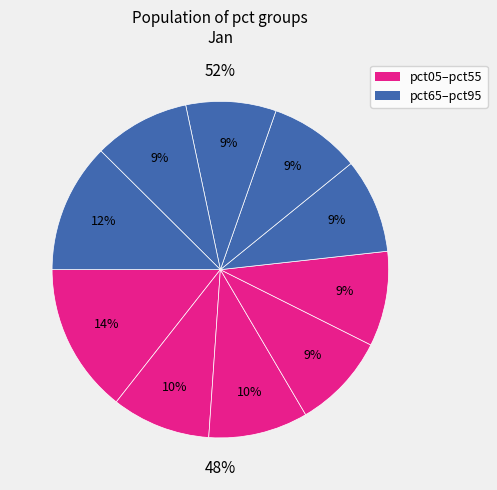

Rank the categories by value from highest to lowest.

pct05, pct95, pct25, pct15, pct85, pct35, pct45, pct55, pct65, pct75